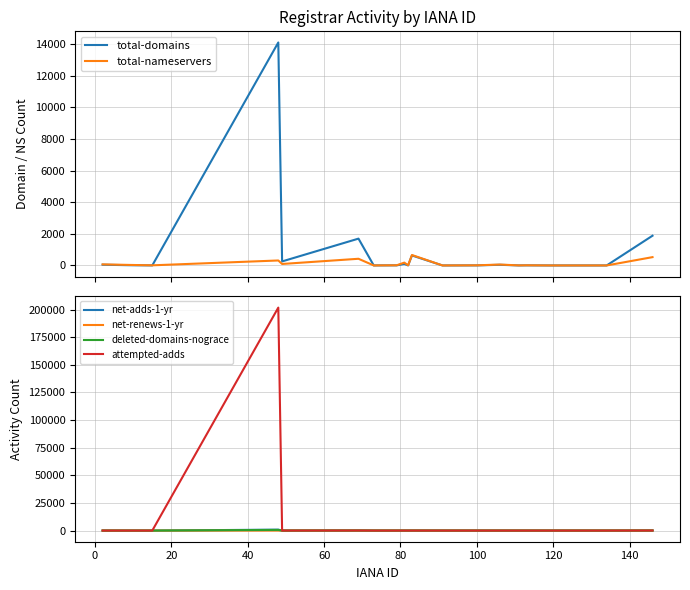

How many categories are shown in the chart?

20